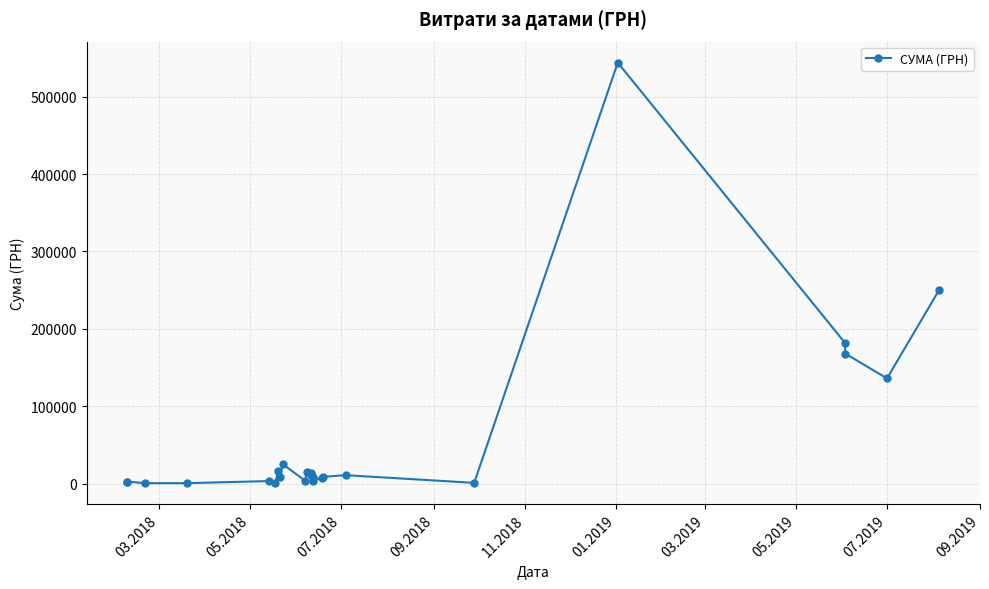

How many points are lower than both their immediate neighbors (excluding endpoints)?

8